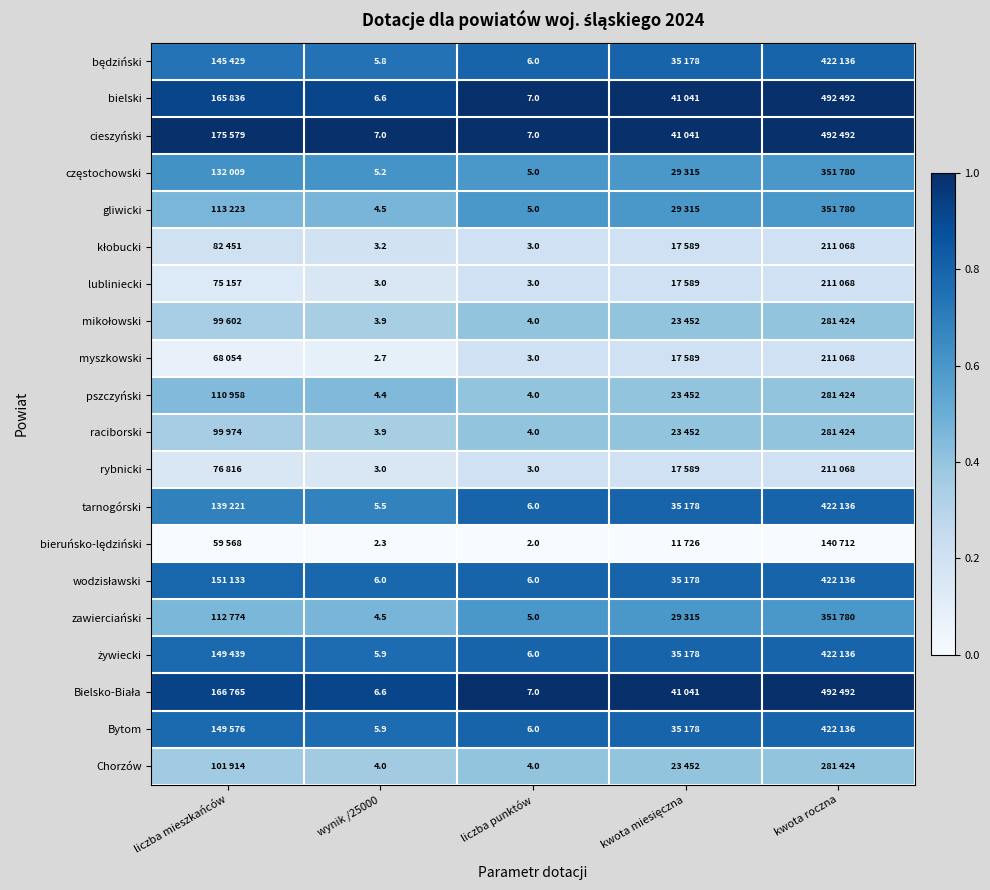

True or false: myszkowski has a value of 0.3 at liczba punktów.

False